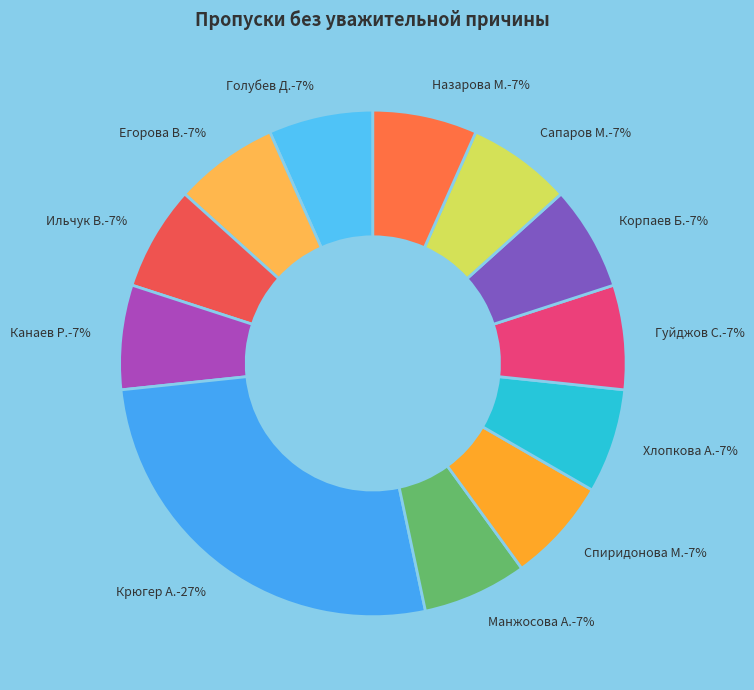

Do Сапаров М.-7% and Крюгер А.-27% together represent more than half of the pie?

No